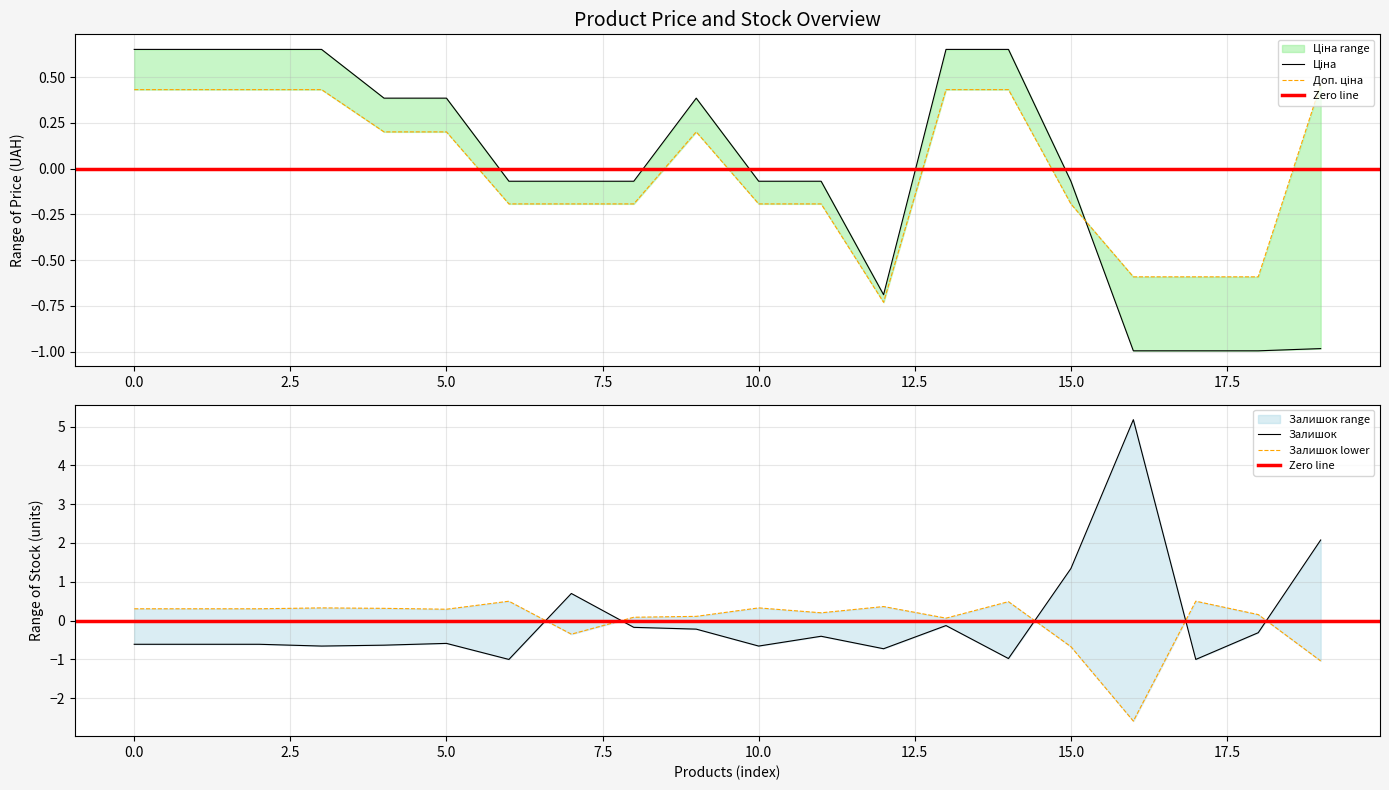

What position from the right is 4?

16